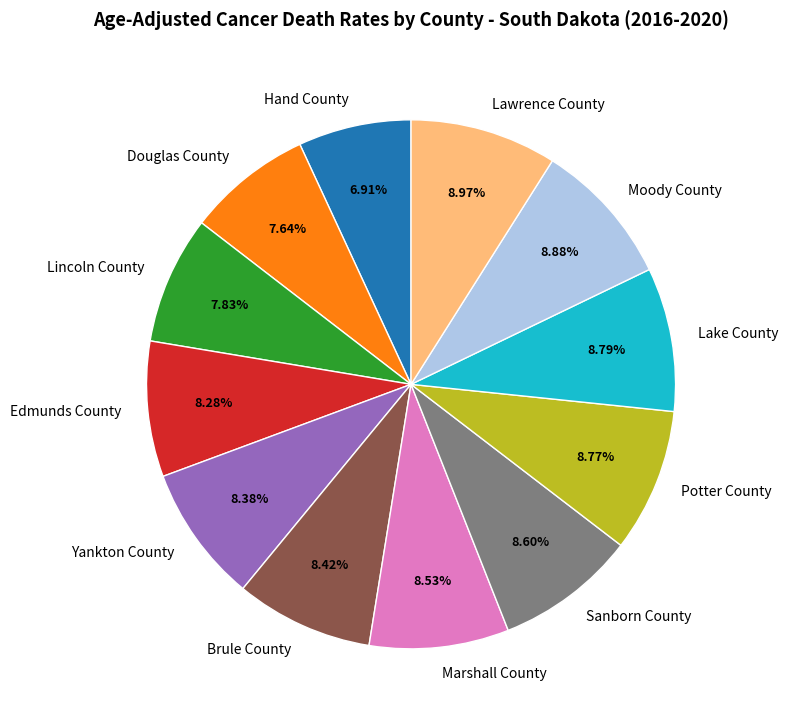

Does Marshall County represent more than half of the total?

No